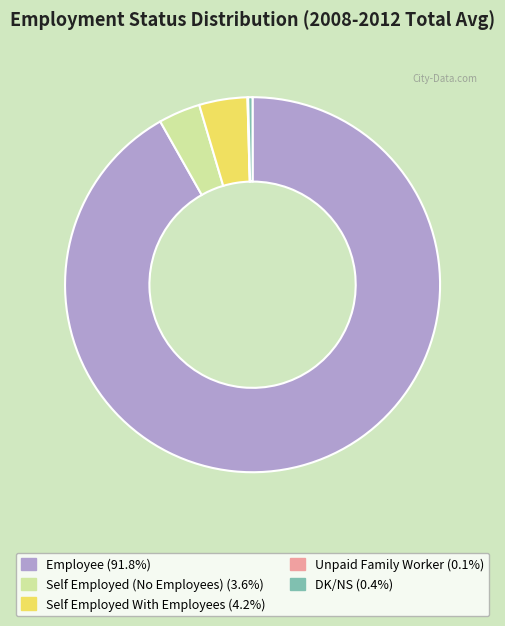

Which slice is the largest?

Employee